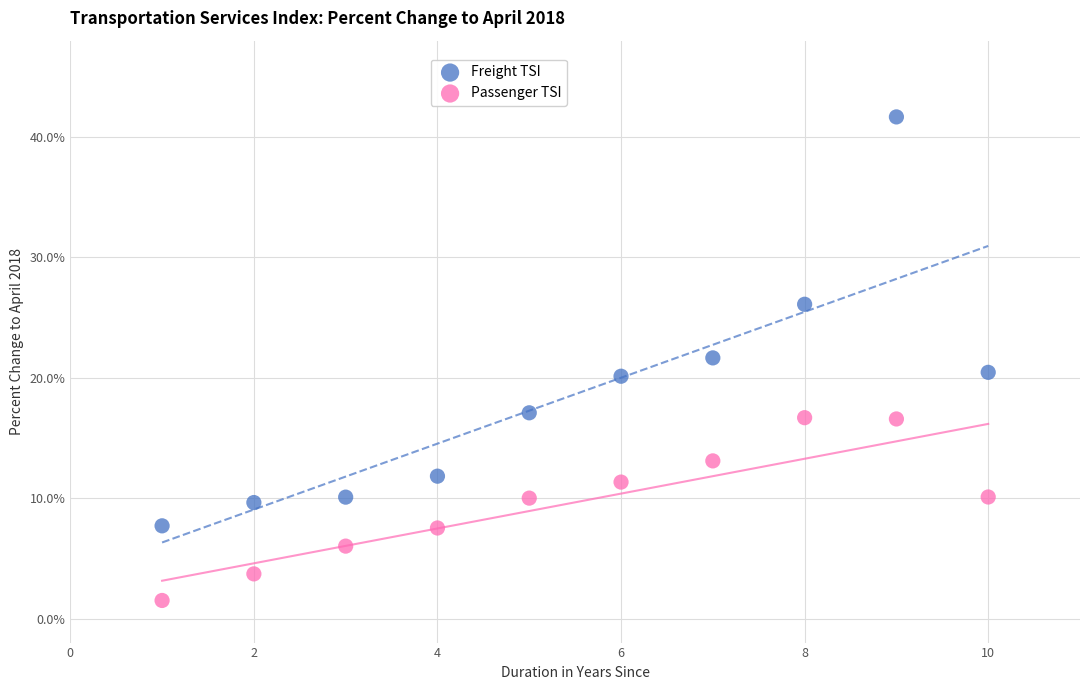

Which series has the widest spread of Y values?

Freight TSI